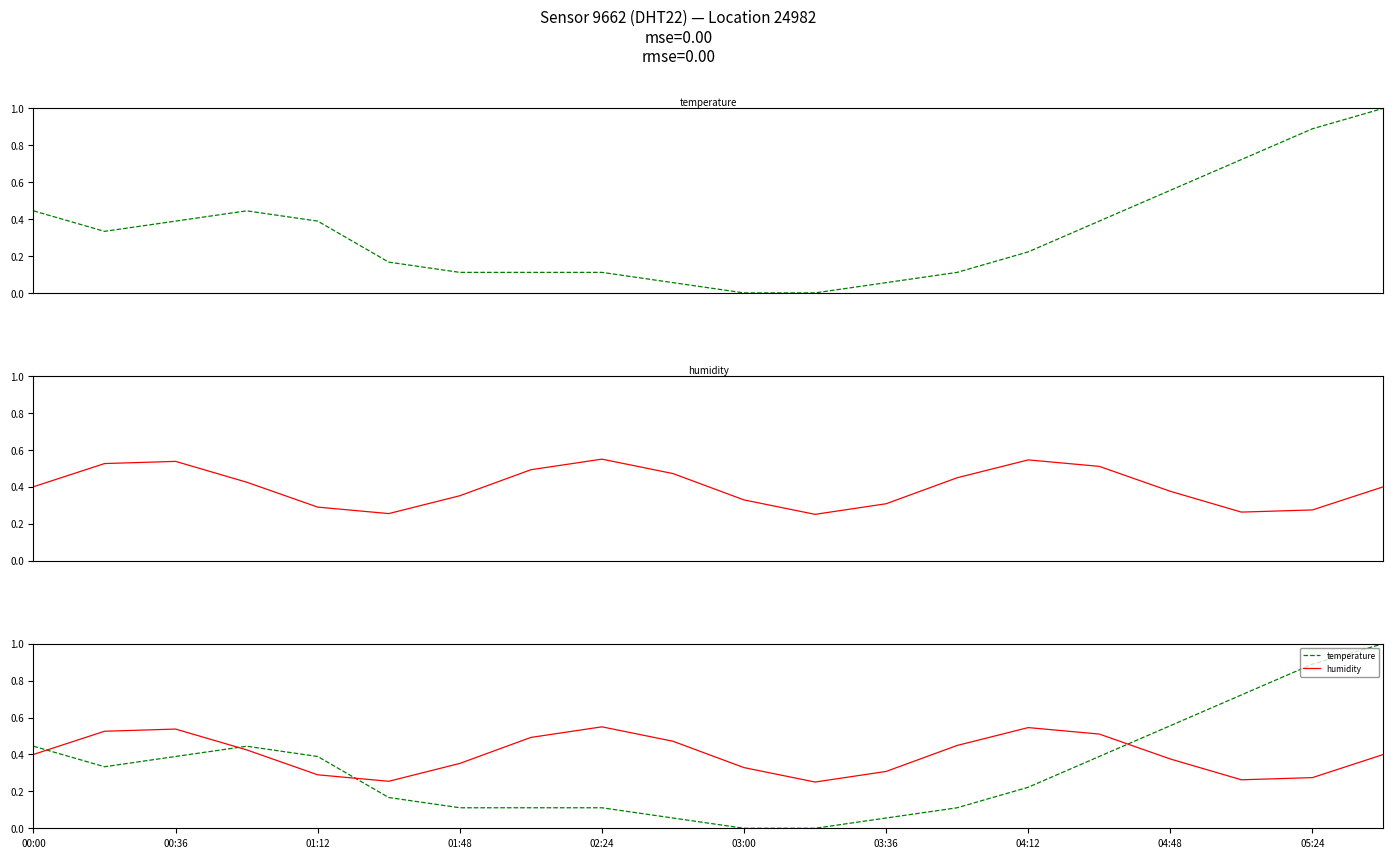

Which series has the largest range (max minus min)?

temperature